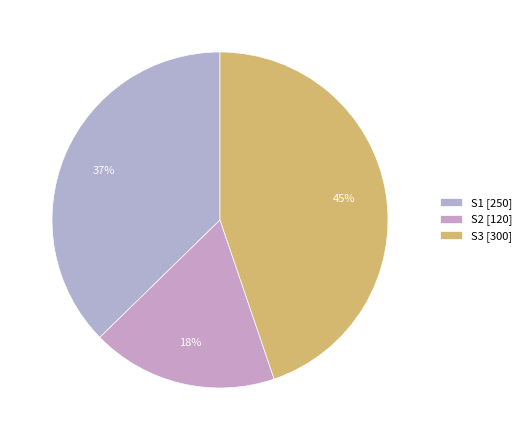

What is the largest slice in the pie chart?

S3